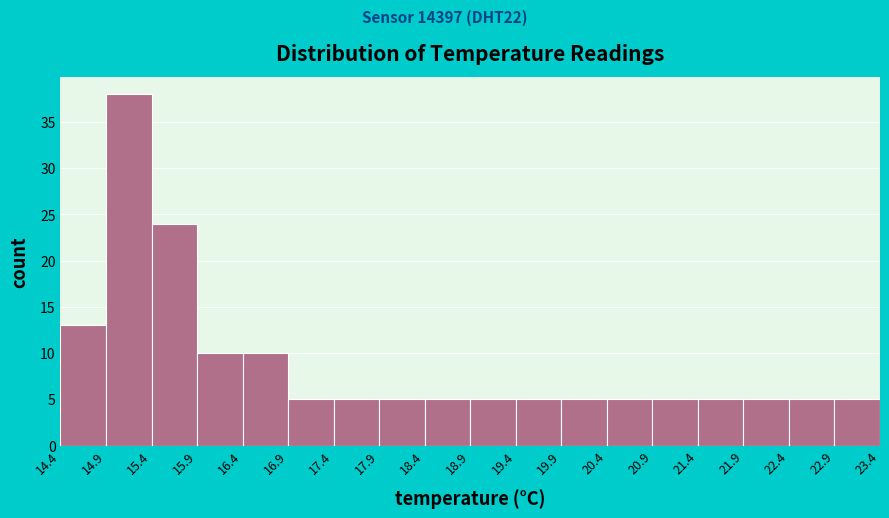

Reading left to right, transcribe this chart: for each bar, give the range it covers on the x-axis and its height. The values are not printed on the chart, so give them approximately, as read against the axis.

14.4 to 14.9: 13
14.9 to 15.4: 38
15.4 to 15.9: 24
15.9 to 16.4: 10
16.4 to 16.9: 10
16.9 to 17.4: 5
17.4 to 17.9: 5
17.9 to 18.4: 5
18.4 to 18.9: 5
18.9 to 19.4: 5
19.4 to 19.9: 5
19.9 to 20.4: 5
20.4 to 20.9: 5
20.9 to 21.4: 5
21.4 to 21.9: 5
21.9 to 22.4: 5
22.4 to 22.9: 5
22.9 to 23.4: 5